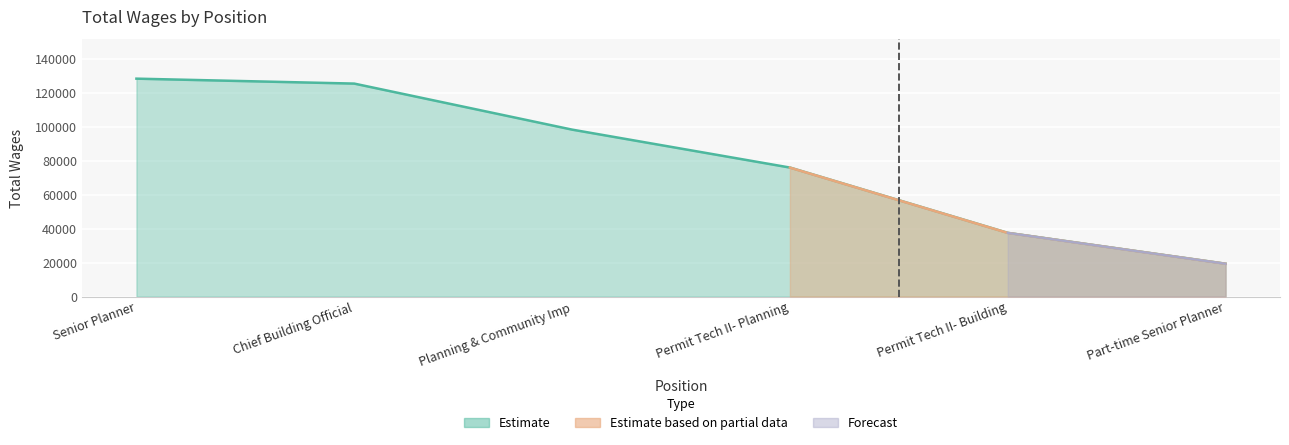

The value at Permit Tech II- Building is 37467. True or false?

True